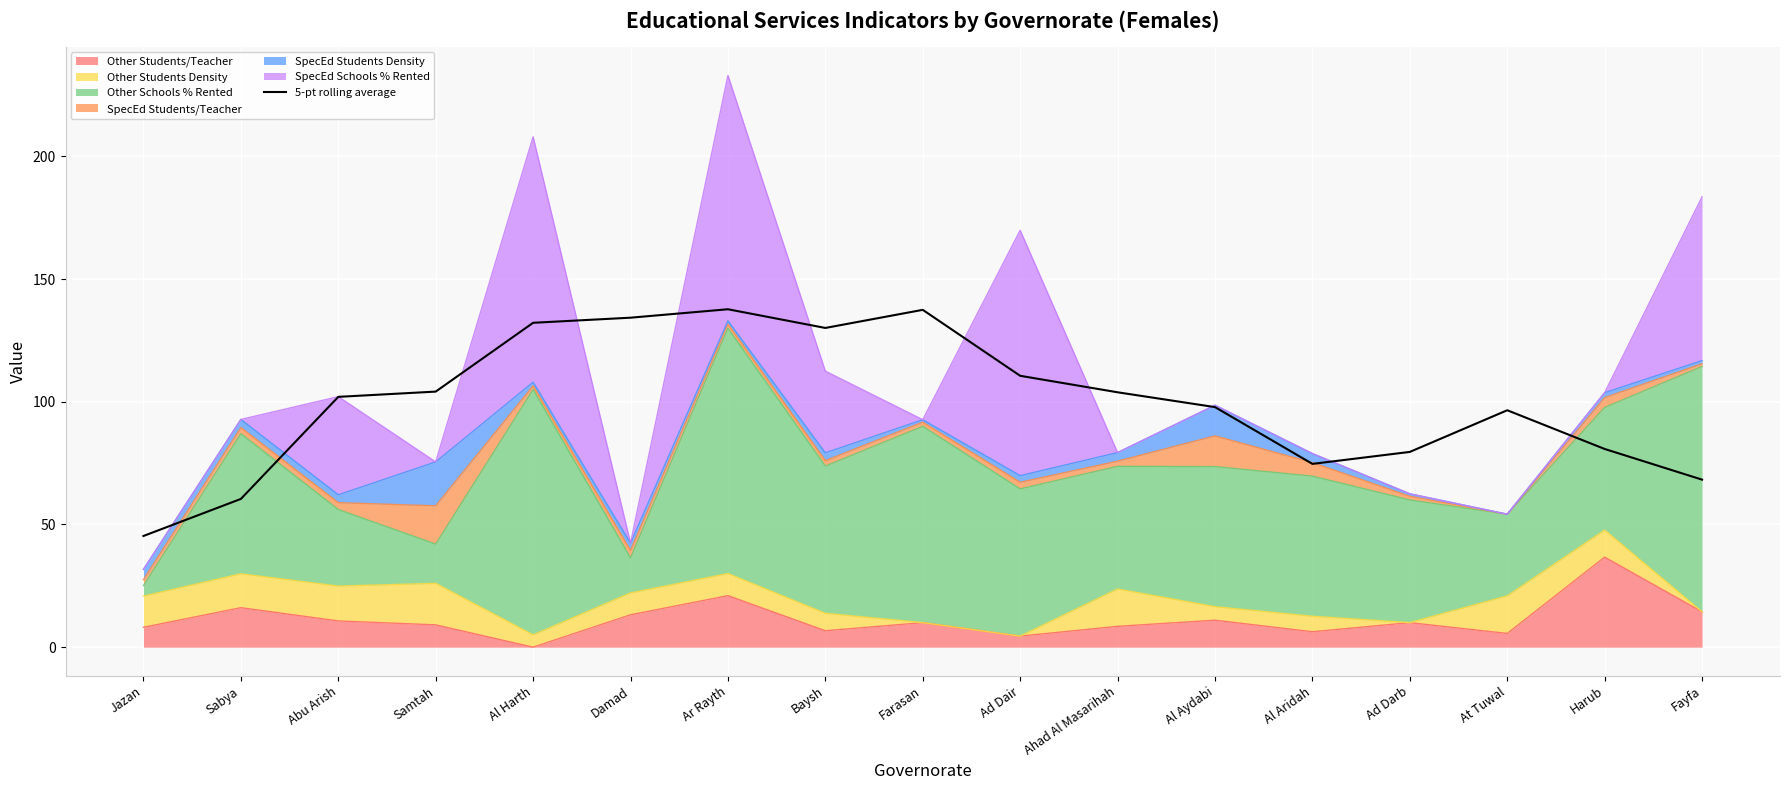

Reading right to left, what are all the values shown in this chart?

68.3	80.8	96.6	79.6	74.7	97.8	103.9	110.6	137.5	130.1	137.7	134.3	132.2	104.2	102.0	60.4	45.3